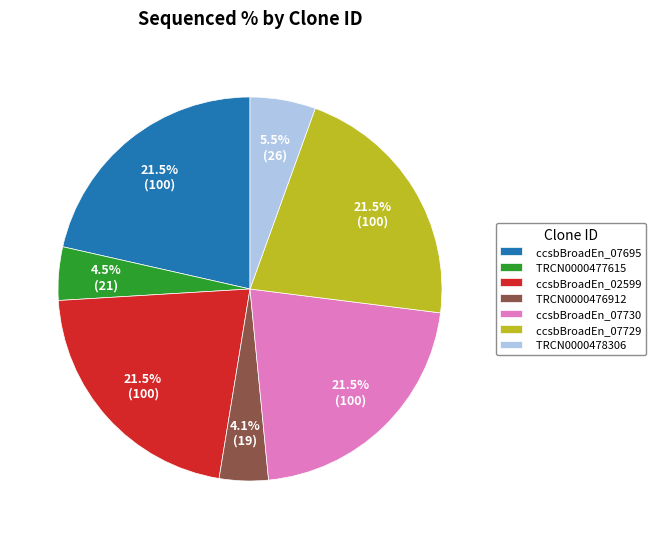

Count the number of slices in the pie.

7